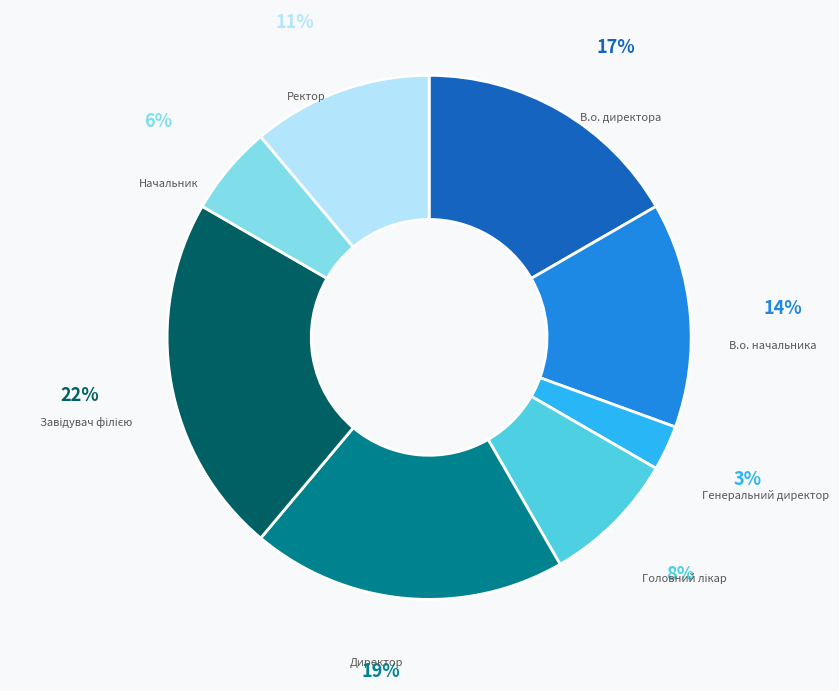

Count the number of slices in the pie.

8